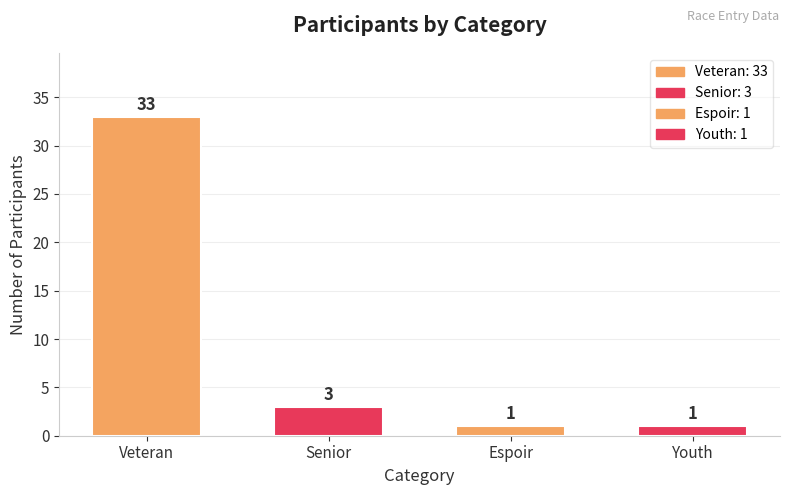

At which label is the value closest to 17?

Senior